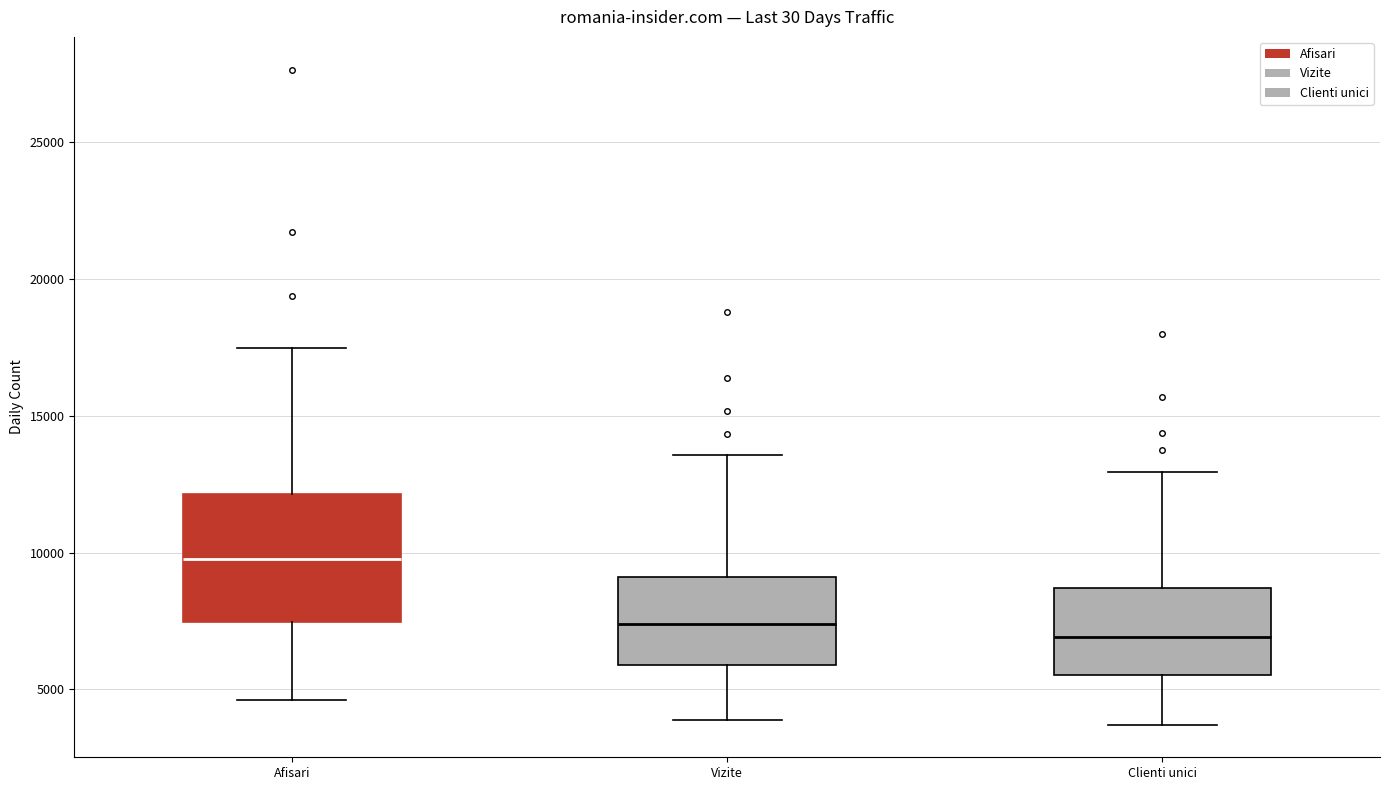

Reading left to right, transcribe this box plot: for each box, give where its median line is, the range the box spans, and where its two whiskers end, as read against the y-axis. The values are not printed on the chart, so give them approximately, as read against the axis.

Afisari: median 10000, box 7500 to 12000, whiskers 4500 to 17500
Vizite: median 7500, box 6000 to 9000, whiskers 4000 to 13500
Clienti unici: median 7000, box 5500 to 8500, whiskers 3500 to 13000